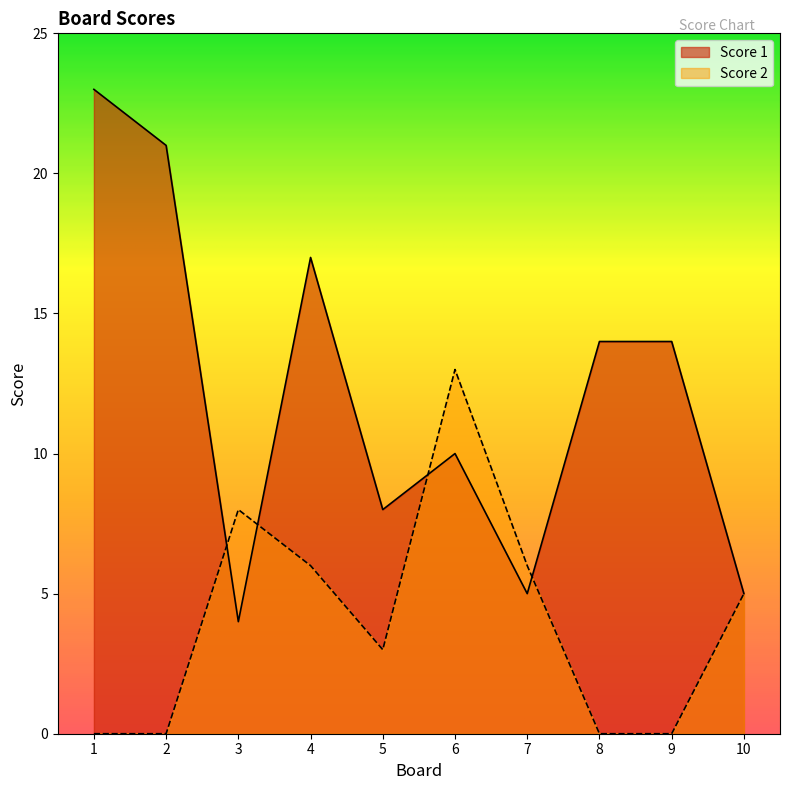

True or false: Score 1 has more than 0 interior local peaks.

True